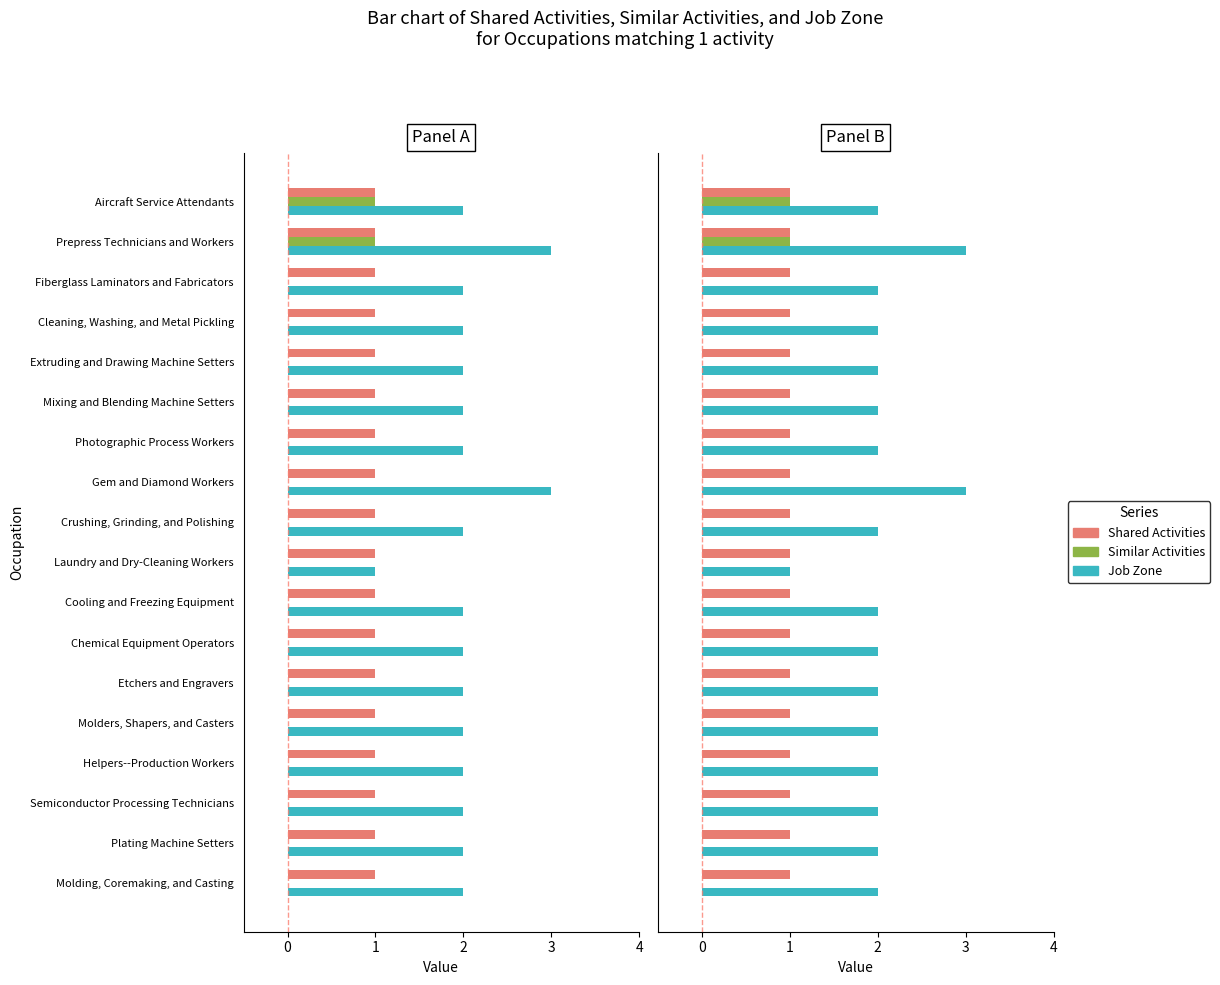

Count the number of data series in this chart.

3